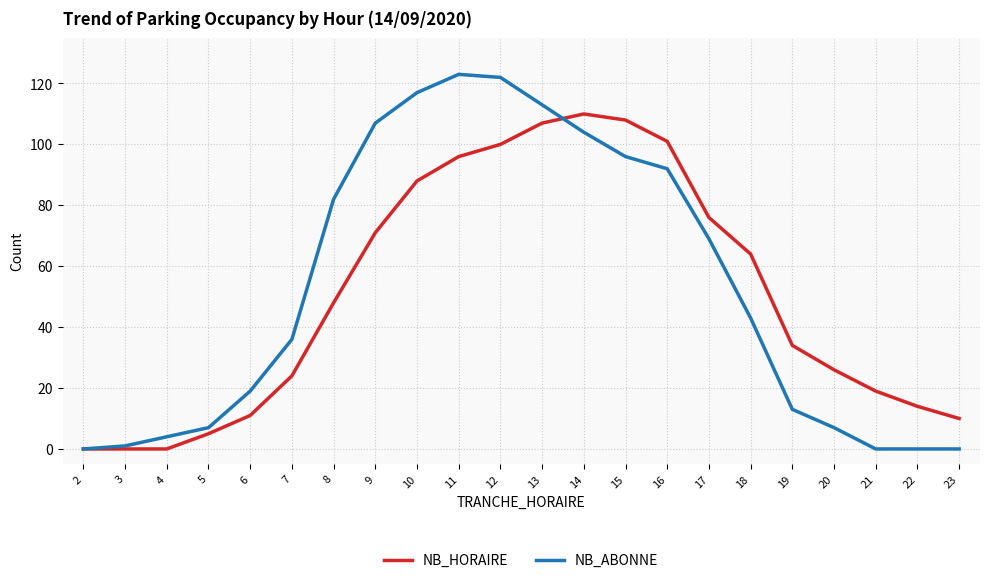

True or false: NB_HORAIRE and NB_ABONNE cross at least once.

True